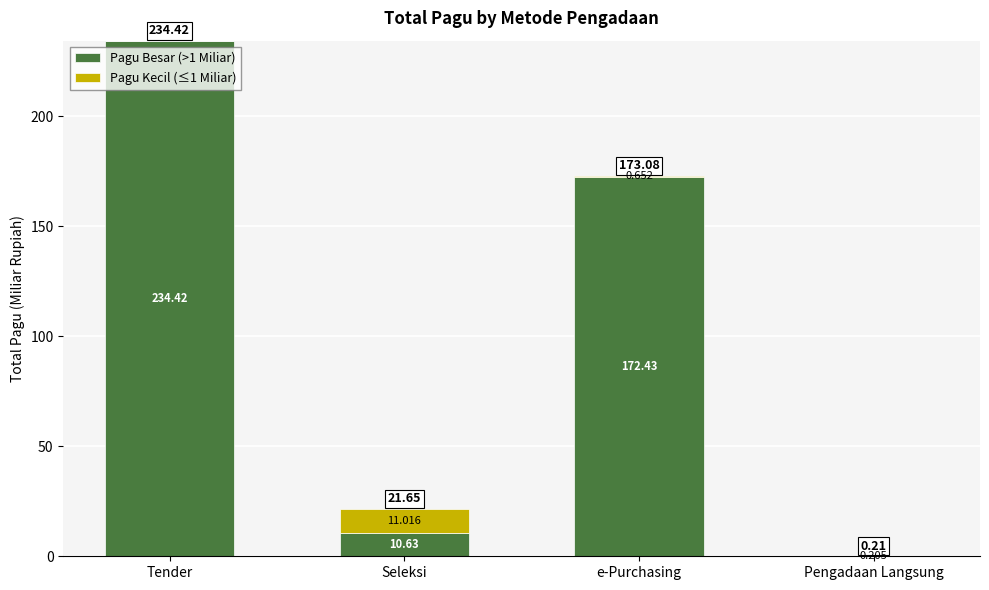

Where is Pagu Besar (>1 Miliar) nearest to the value 117?

e-Purchasing